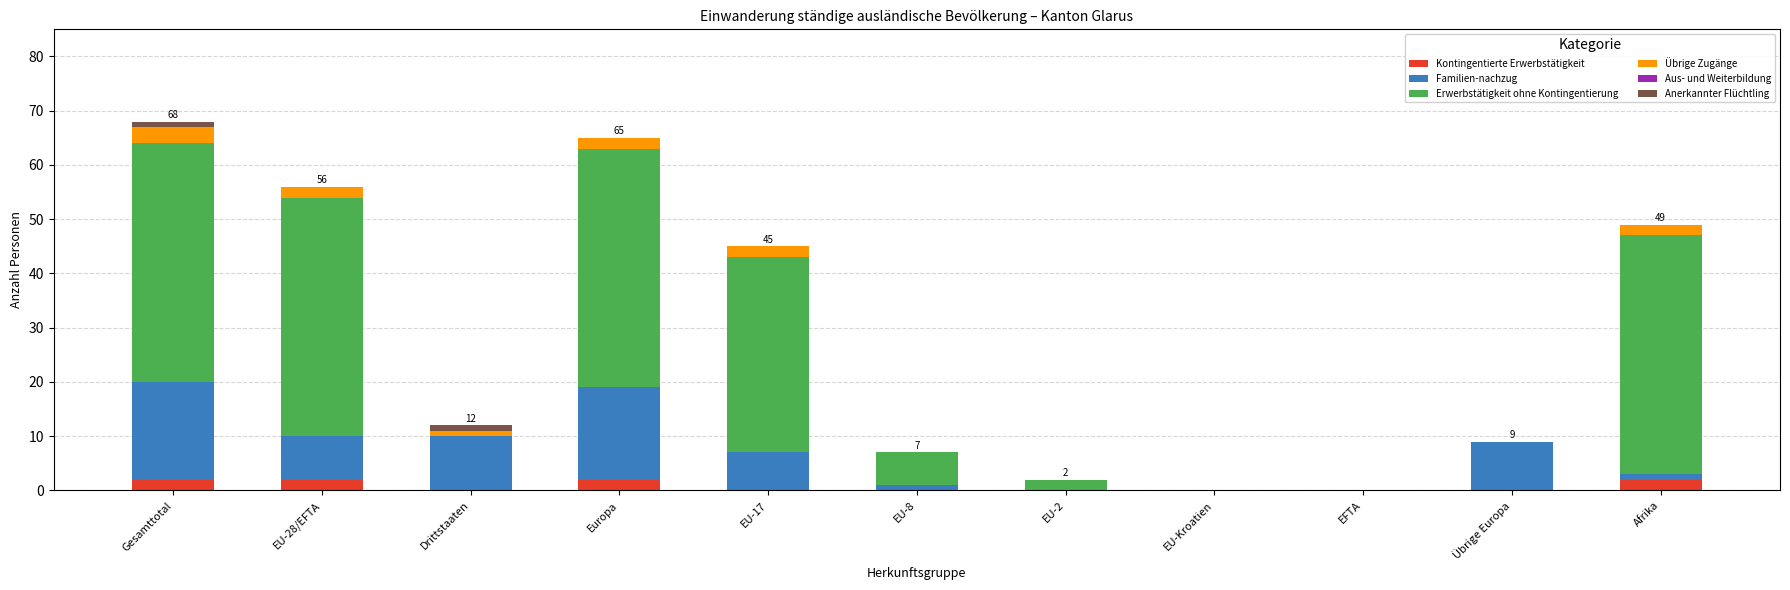

How many categories are shown in the chart?

11